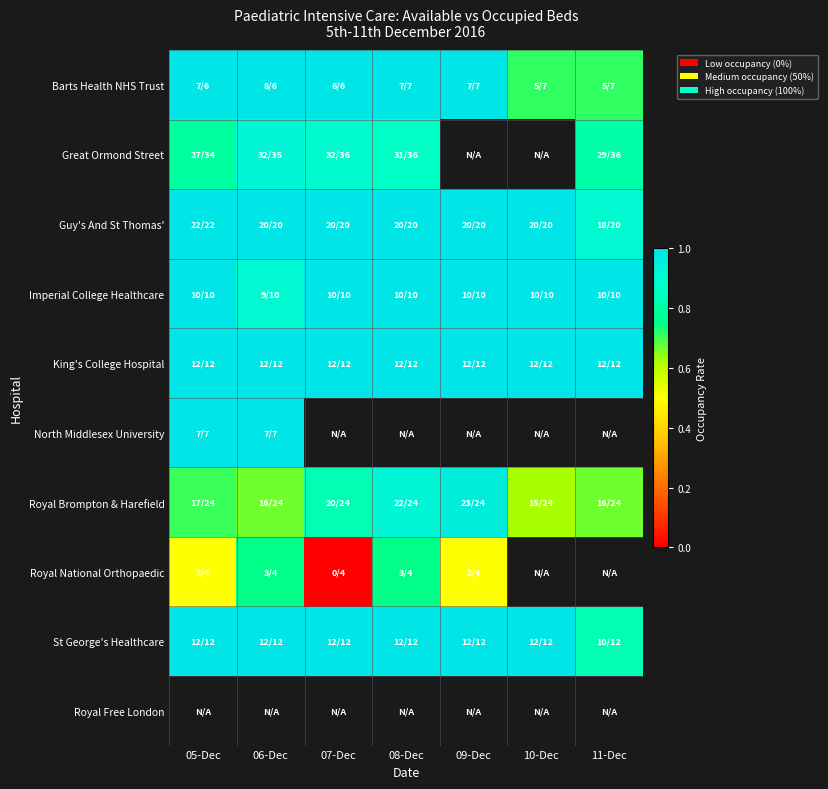

Between 11-Dec and 10-Dec, which is larger?

11-Dec